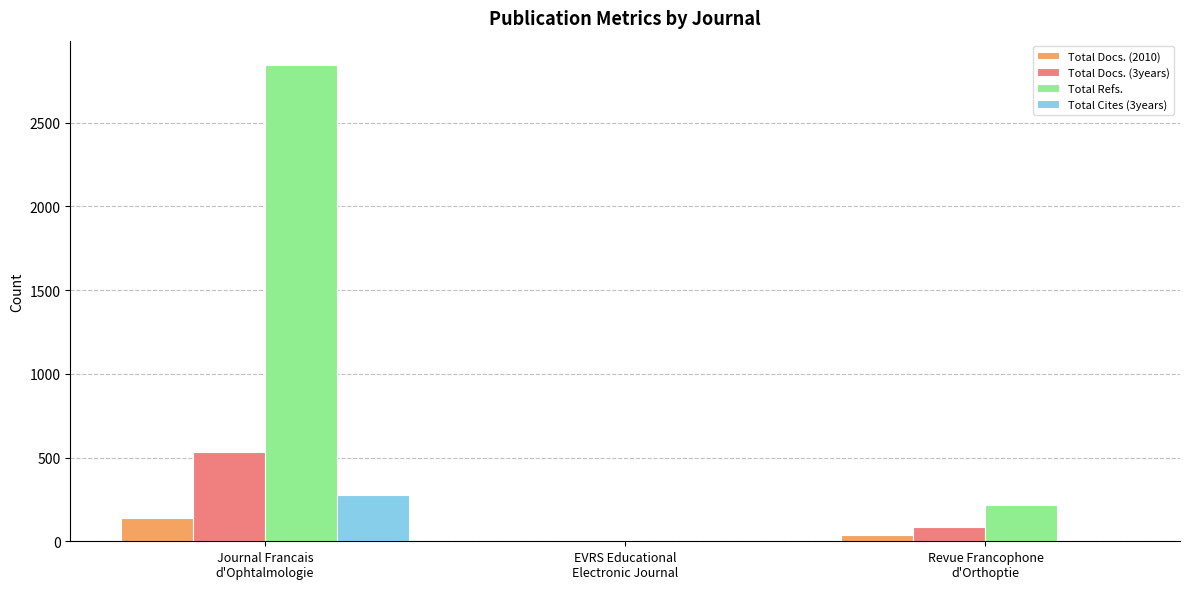

Which series has the largest total across all categories?

Total Refs.